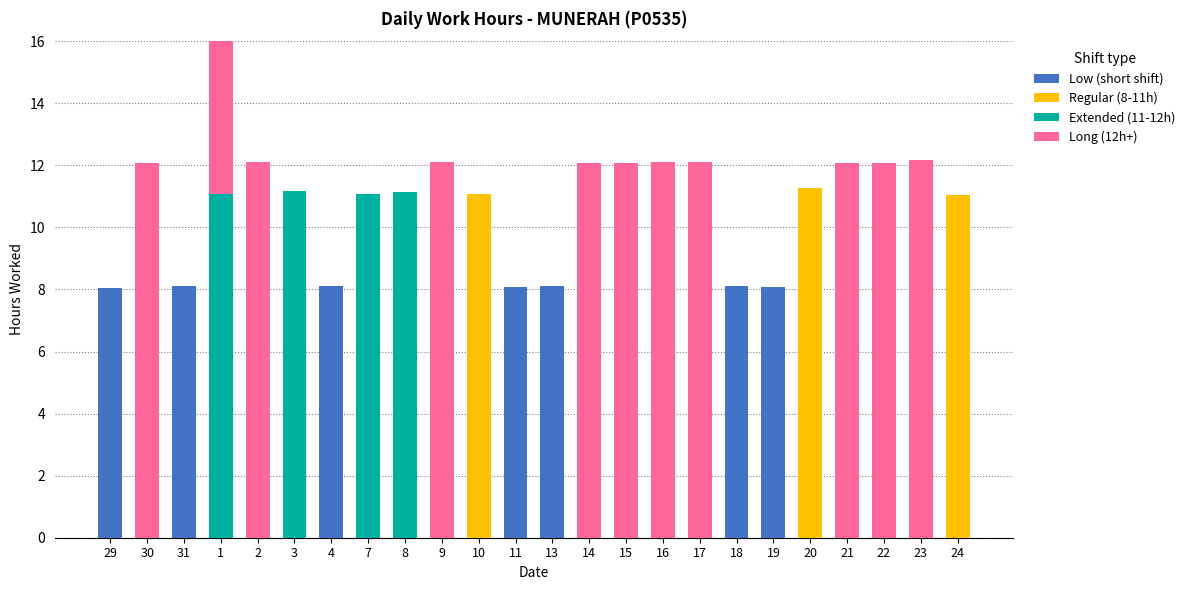

Which series has the widest spread of values?

Long (12h+)